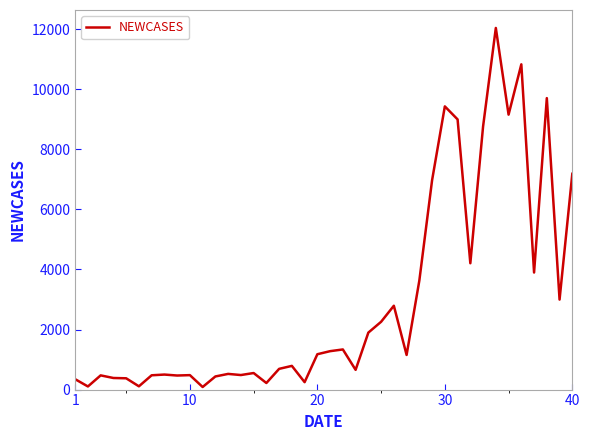

What is the difference between the maximum and minimum values?

11953